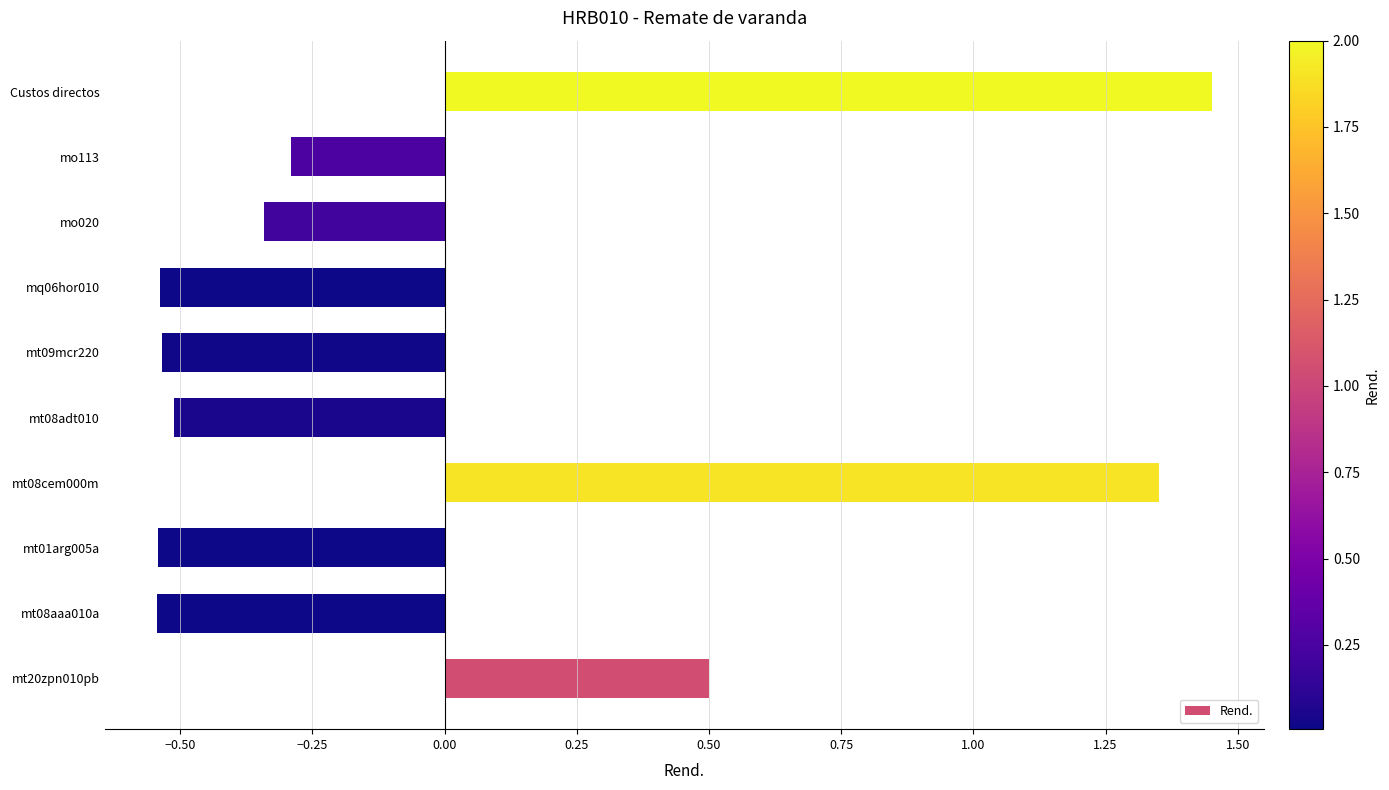

Which label corresponds to the largest value in the chart?

Custos directos